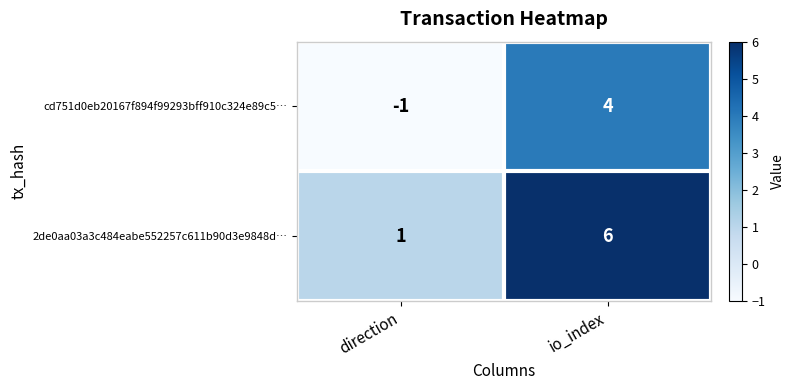

Reading right to left, what are all the values shown in this chart?

cd751d0eb20167f894f99293bff910c324e89c5…: 4	-1
2de0aa03a3c484eabe552257c611b90d3e9848d…: 6	1